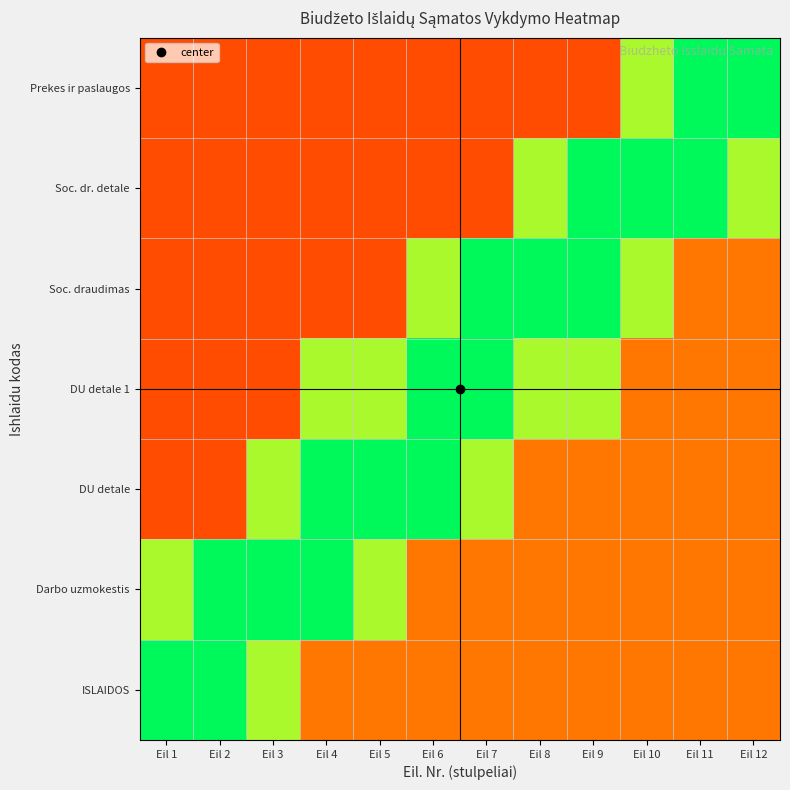

Reading right to left, extract all data points from this chart.

ISLAIDOS: Eil 12=0.3	Eil 11=0.3	Eil 10=0.3	Eil 9=0.3	Eil 8=0.3	Eil 7=0.3	Eil 6=0.3	Eil 5=0.3	Eil 4=0.3	Eil 3=0.6	Eil 2=0.8	Eil 1=0.8
Darbo uzmokestis: Eil 12=0.3	Eil 11=0.3	Eil 10=0.3	Eil 9=0.3	Eil 8=0.3	Eil 7=0.3	Eil 6=0.3	Eil 5=0.6	Eil 4=0.8	Eil 3=0.8	Eil 2=0.8	Eil 1=0.6
DU detale: Eil 12=0.3	Eil 11=0.3	Eil 10=0.3	Eil 9=0.3	Eil 8=0.3	Eil 7=0.6	Eil 6=0.8	Eil 5=0.8	Eil 4=0.8	Eil 3=0.6	Eil 2=0.1	Eil 1=0.1
DU detale 1: Eil 12=0.3	Eil 11=0.3	Eil 10=0.3	Eil 9=0.6	Eil 8=0.6	Eil 7=0.8	Eil 6=0.8	Eil 5=0.6	Eil 4=0.6	Eil 3=0.1	Eil 2=0.1	Eil 1=0.1
Soc. draudimas: Eil 12=0.3	Eil 11=0.3	Eil 10=0.6	Eil 9=0.8	Eil 8=0.8	Eil 7=0.8	Eil 6=0.6	Eil 5=0.1	Eil 4=0.1	Eil 3=0.1	Eil 2=0.1	Eil 1=0.1
Soc. dr. detale: Eil 12=0.6	Eil 11=0.8	Eil 10=0.8	Eil 9=0.8	Eil 8=0.6	Eil 7=0.1	Eil 6=0.1	Eil 5=0.1	Eil 4=0.1	Eil 3=0.1	Eil 2=0.1	Eil 1=0.1
Prekes ir paslaugos: Eil 12=0.8	Eil 11=0.8	Eil 10=0.6	Eil 9=0.1	Eil 8=0.1	Eil 7=0.1	Eil 6=0.1	Eil 5=0.1	Eil 4=0.1	Eil 3=0.1	Eil 2=0.1	Eil 1=0.1